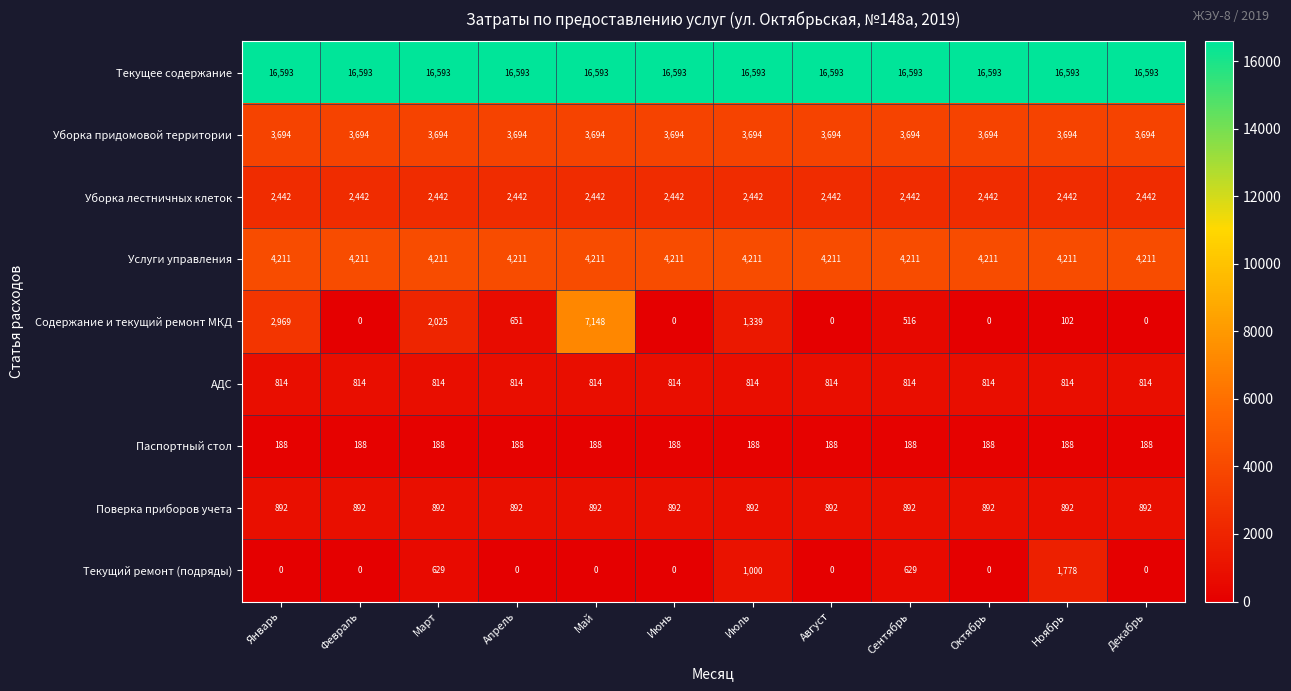

The Содержание и текущий ремонт МКД series shows 1339 at Июль. True or false?

True